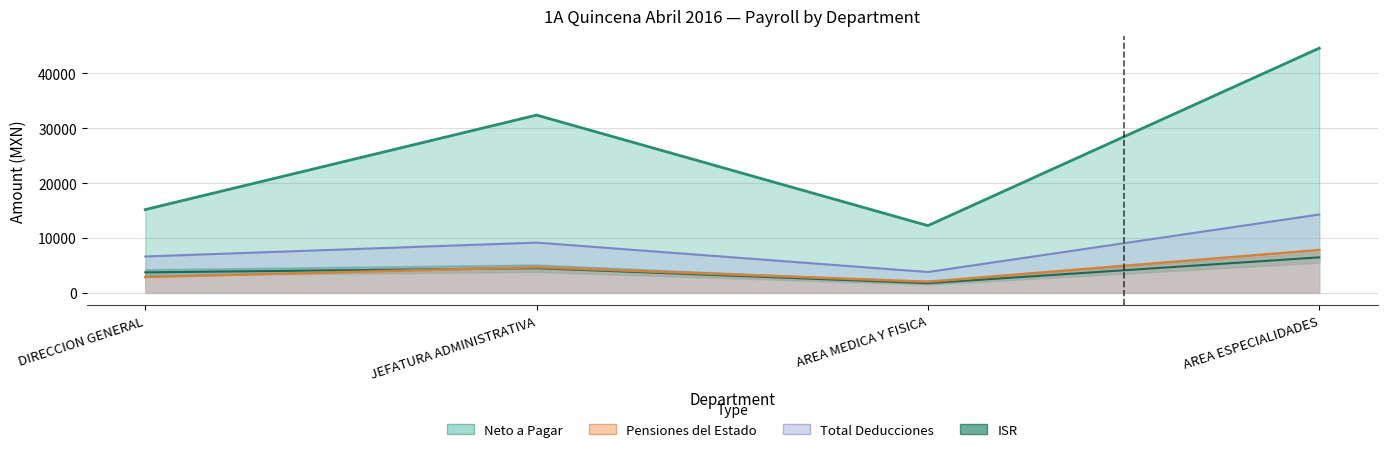

Which category has the lowest value in the Total Deducciones series?

AREA MEDICA Y FISICA